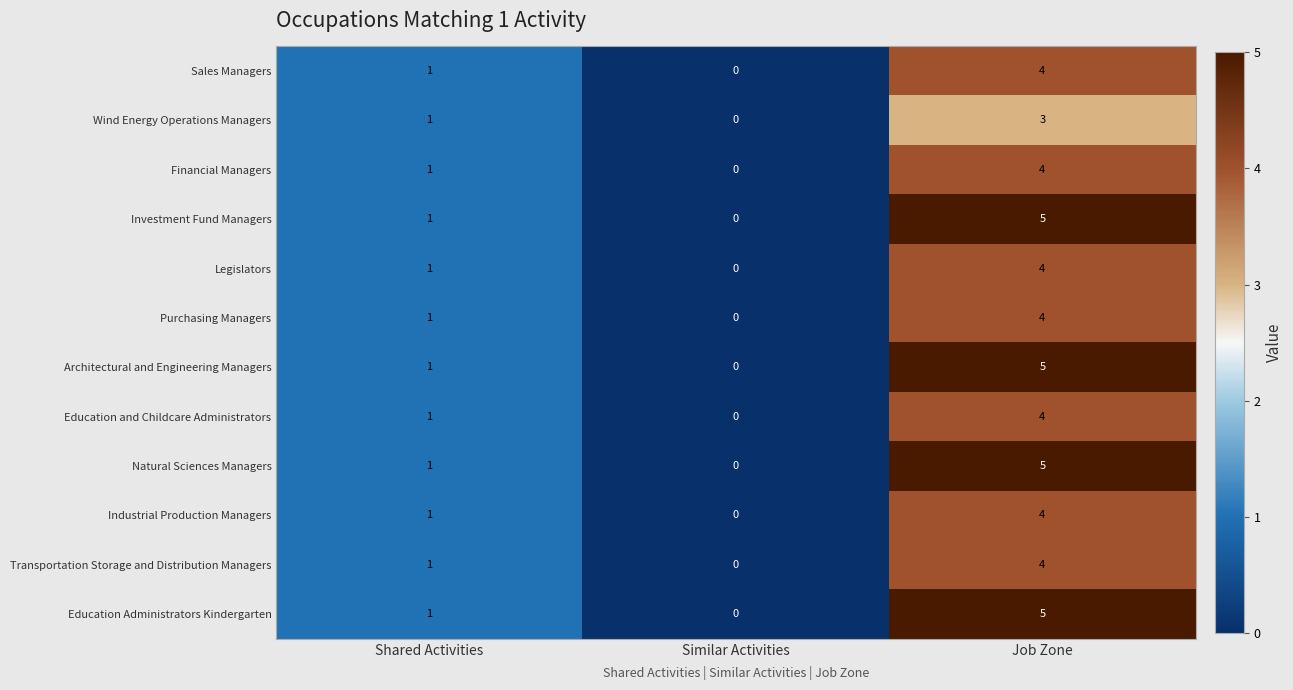

What is the total value across all series at Shared Activities?

12